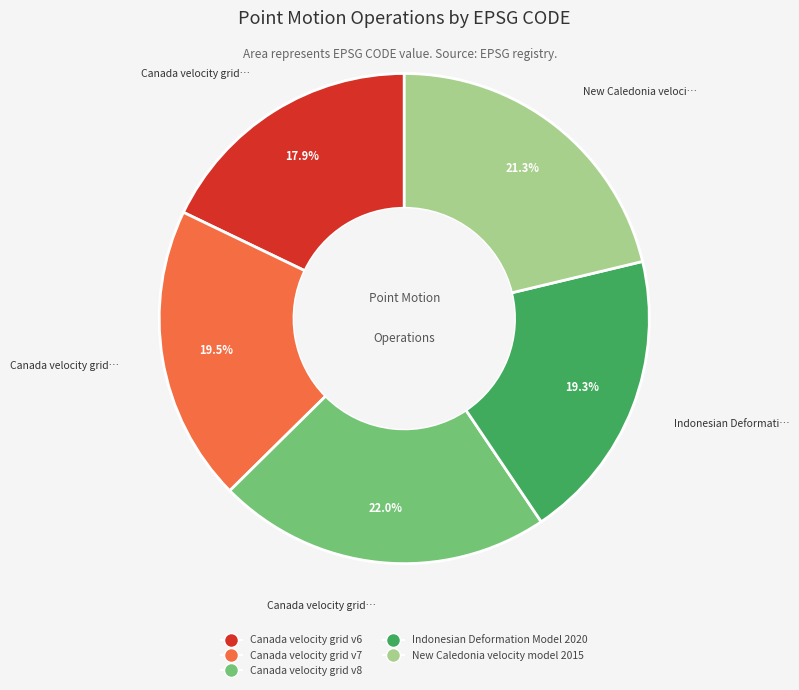

What is the total percentage of Canada velocity grid v7 and New Caledonia velocity model 2015?

40.8%